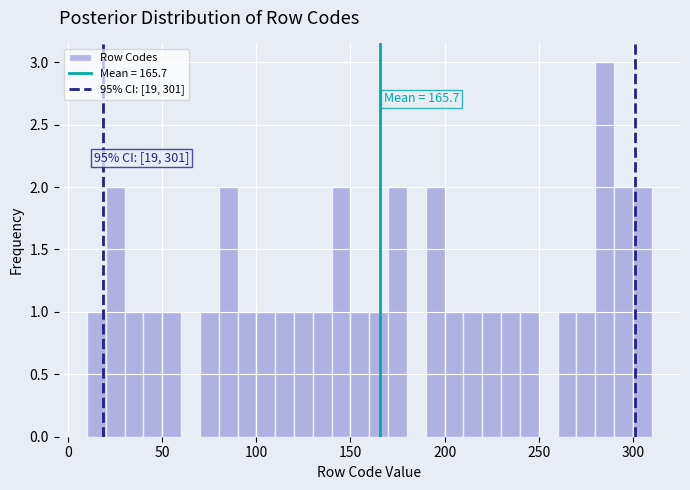

Around what value on the x-axis is the tallest bar? Give the approximate position of its centre, as read against the axis.

285